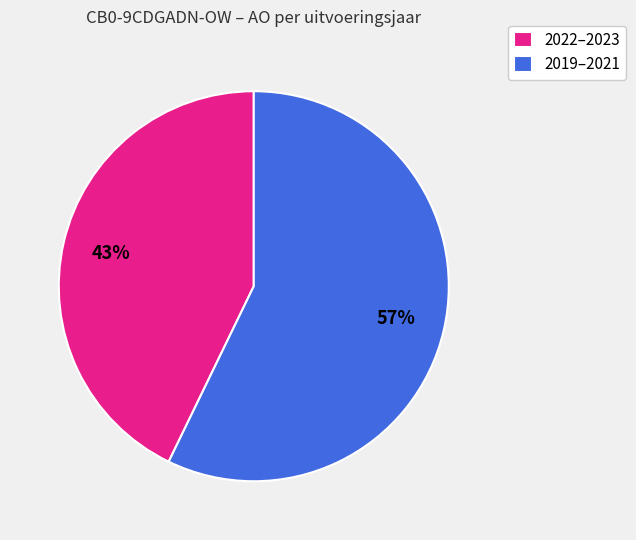

Is it true that 2019–2021 is 66% of the pie?

False